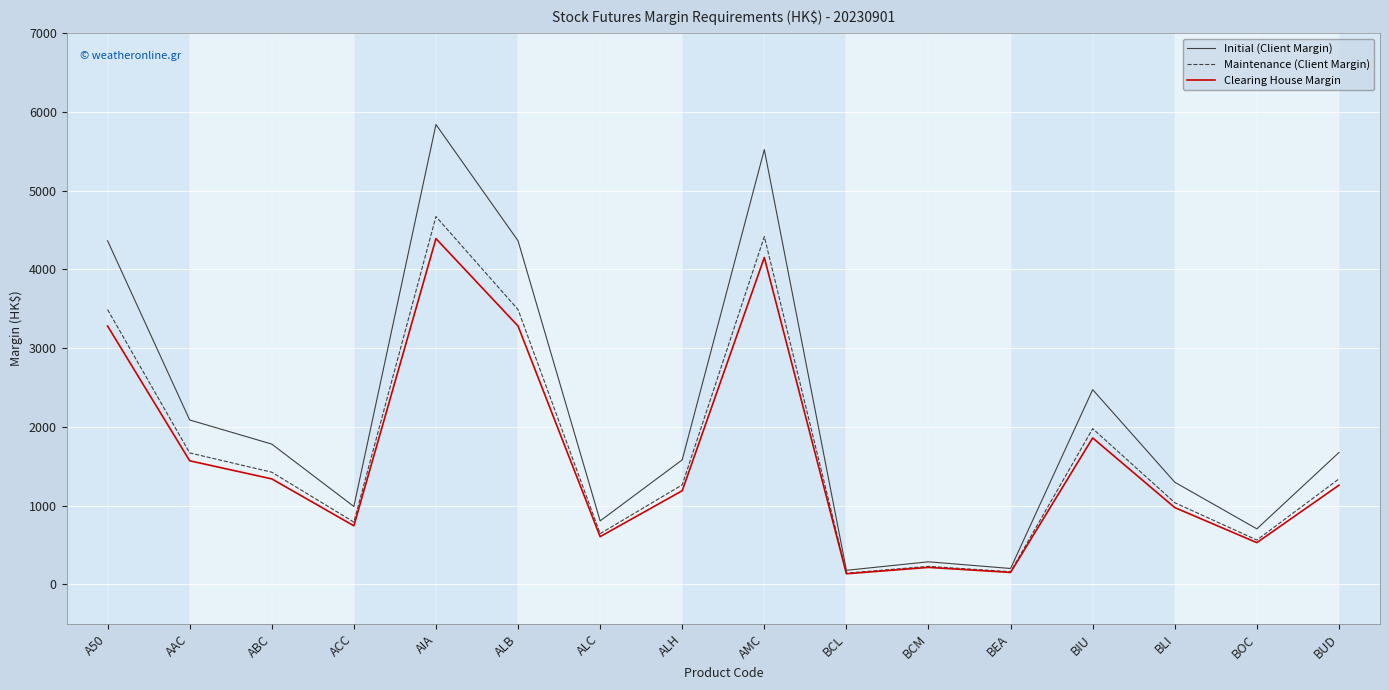

Read the Maintenance (Client Margin) value at ALH.

1265